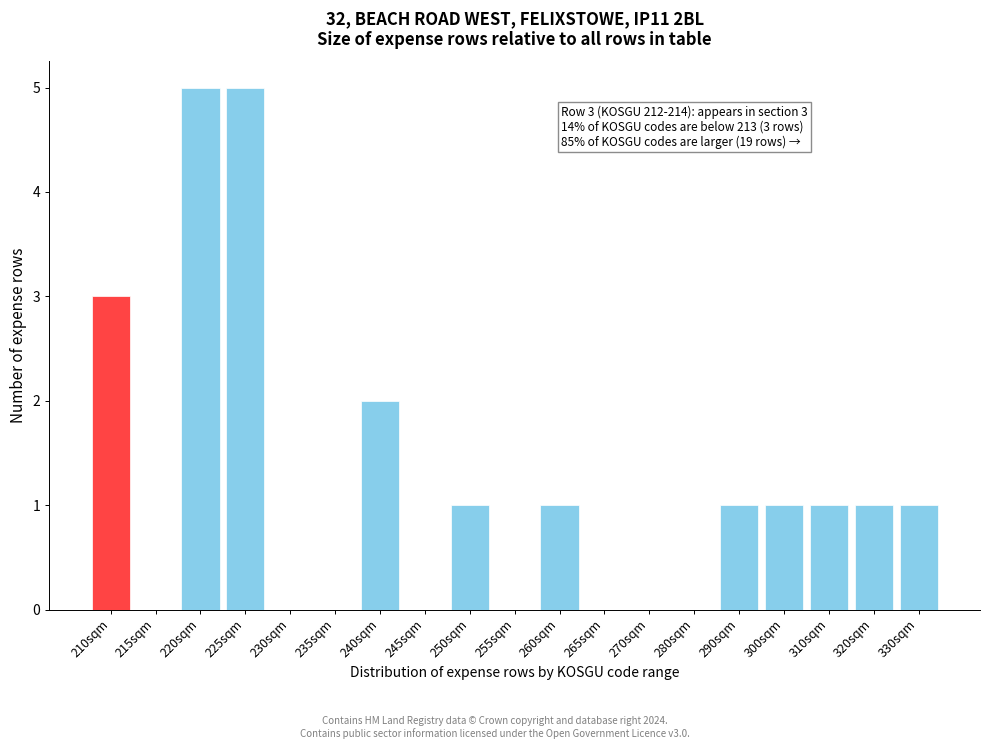

Reading right to left, list all the values displayed in this chart.

330sqm=1	320sqm=1	310sqm=1	300sqm=1	290sqm=1	280sqm=0	270sqm=0	265sqm=0	260sqm=1	255sqm=0	250sqm=1	245sqm=0	240sqm=2	235sqm=0	230sqm=0	225sqm=5	220sqm=5	215sqm=0	210sqm=3